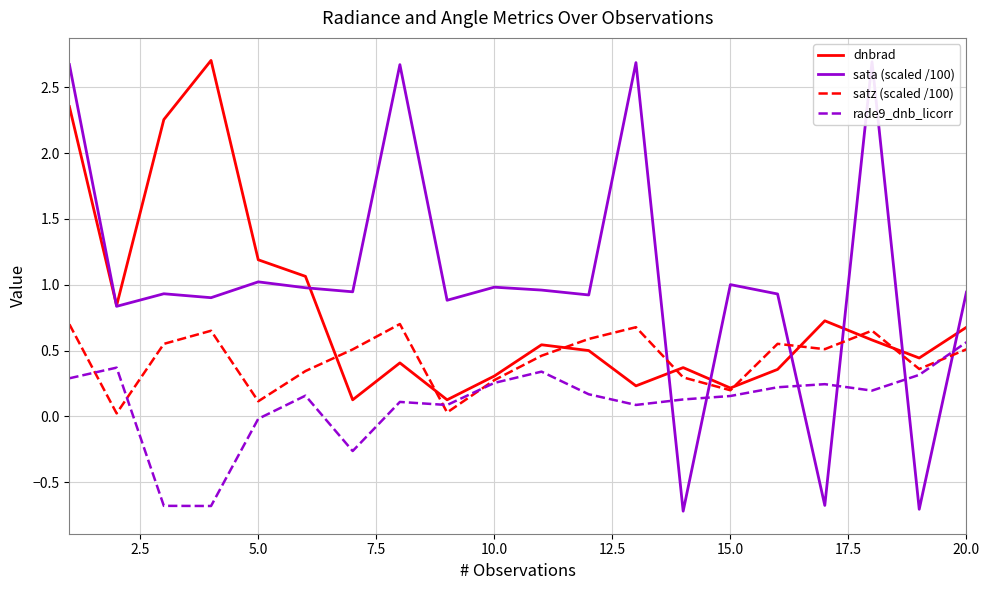

The dnbrad series shows 1.0 at 20.0. True or false?

False